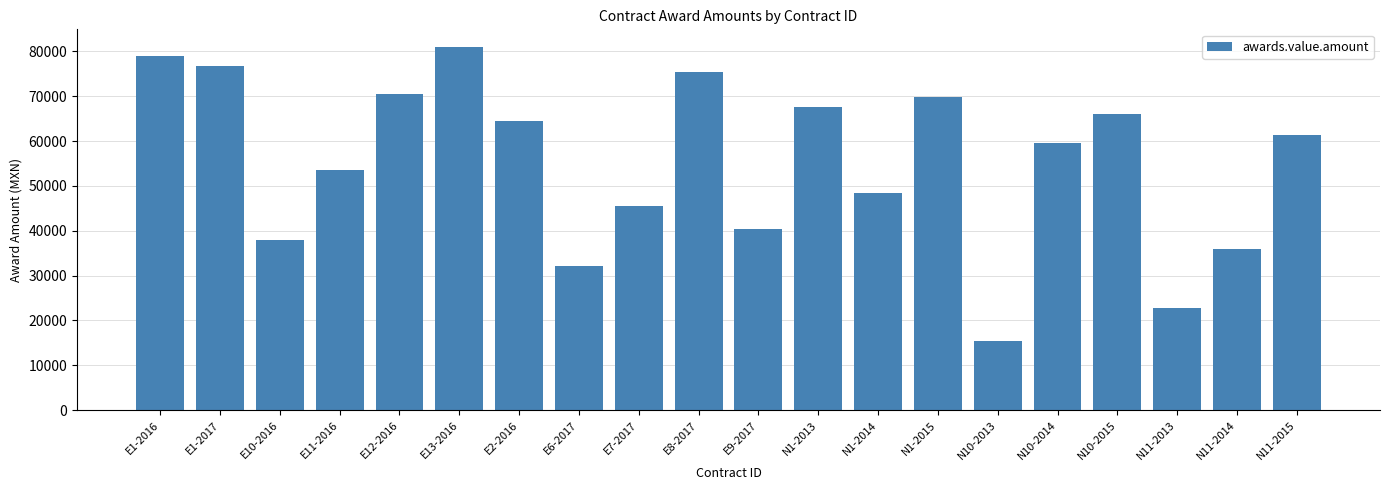

What value does the data have at N11-2013?

22714.5